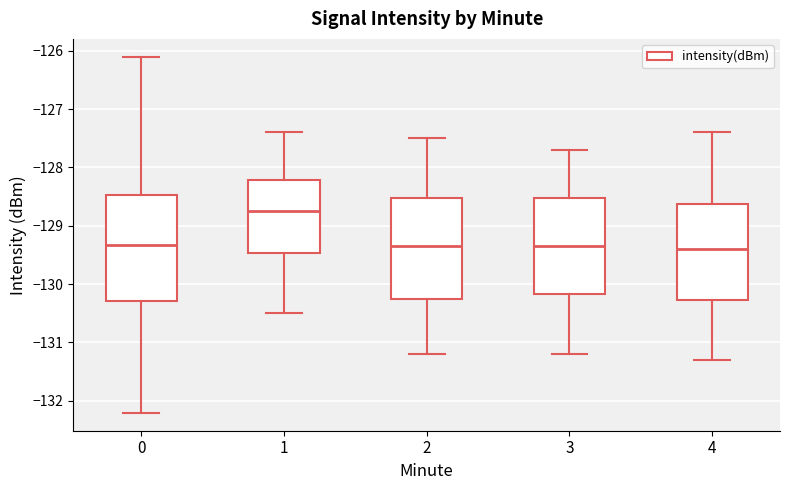

Which box's median line is the highest?

1